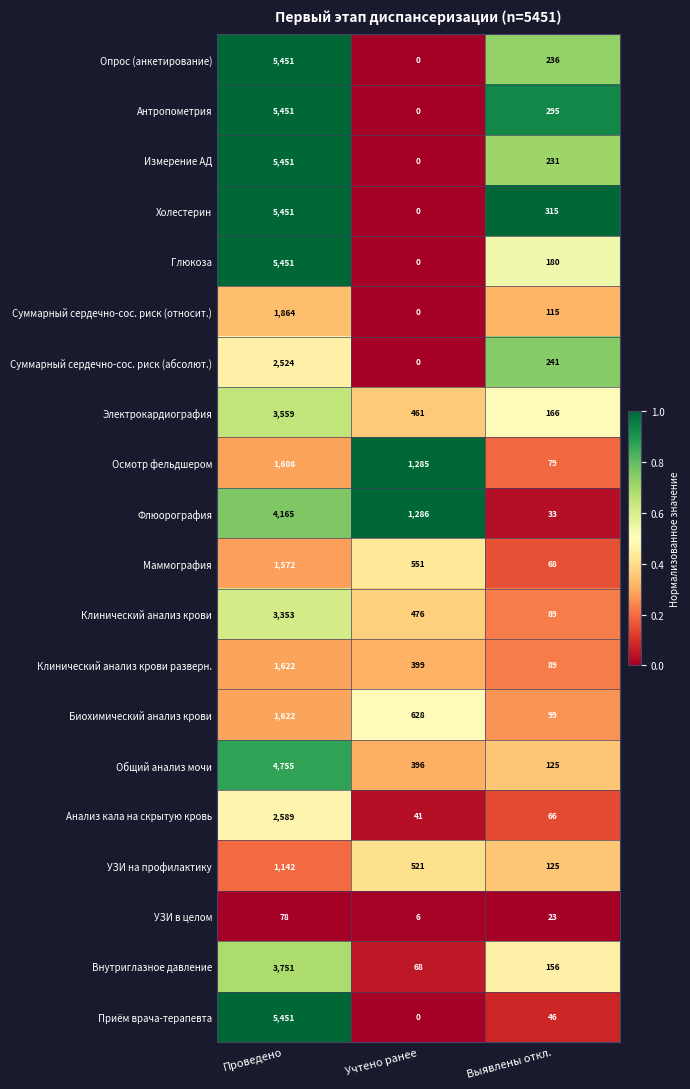

Count the number of categories in the chart.

3